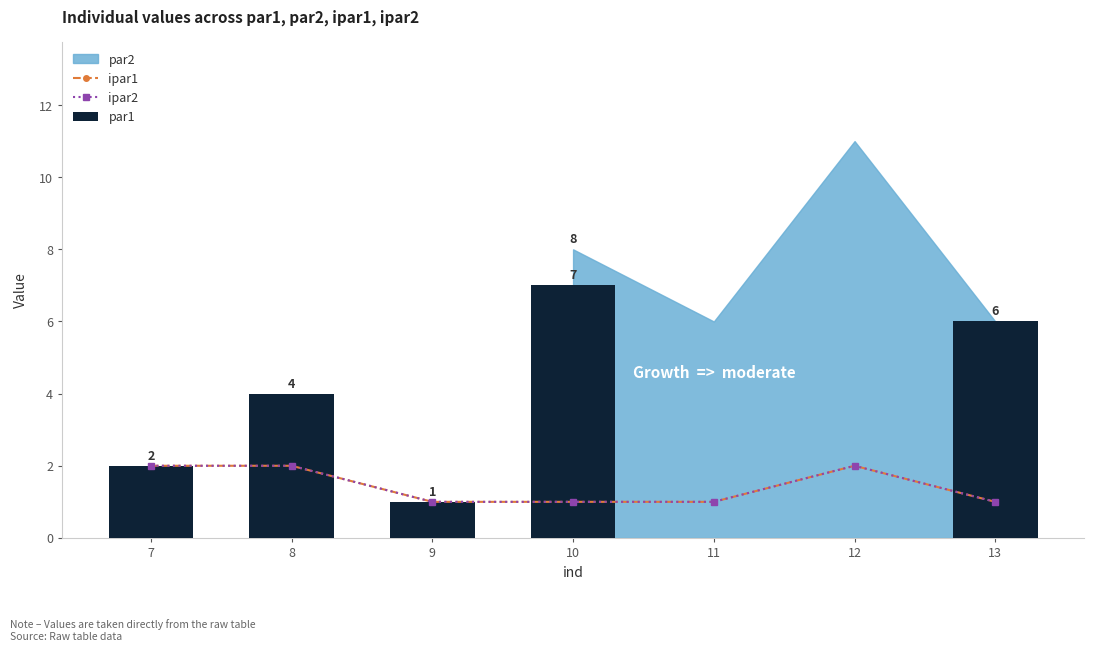

List the labels in order of ipar1 value, smallest first.

9, 10, 11, 13, 7, 8, 12